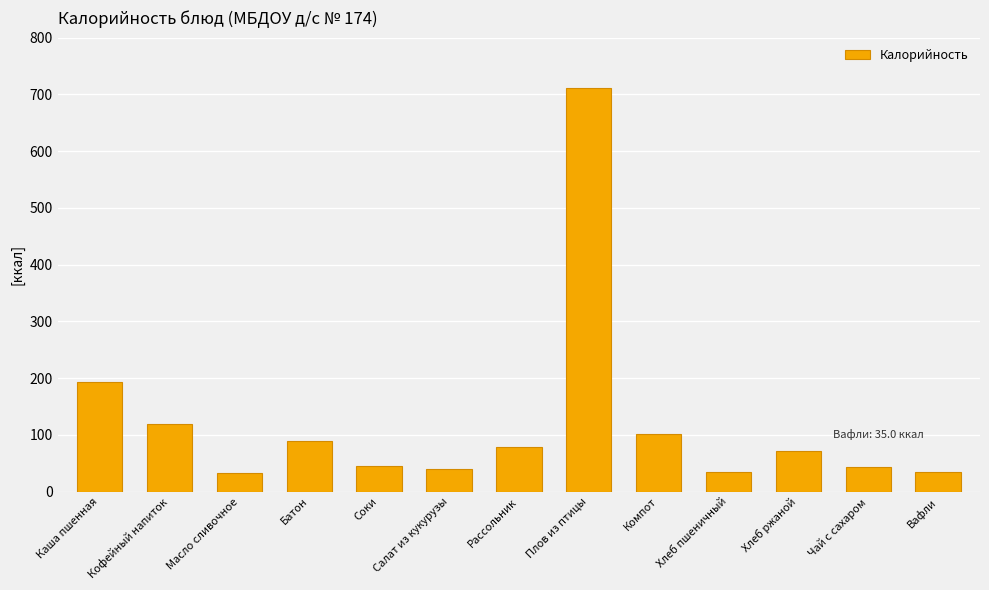

What value does the data have at Соки?

46.0